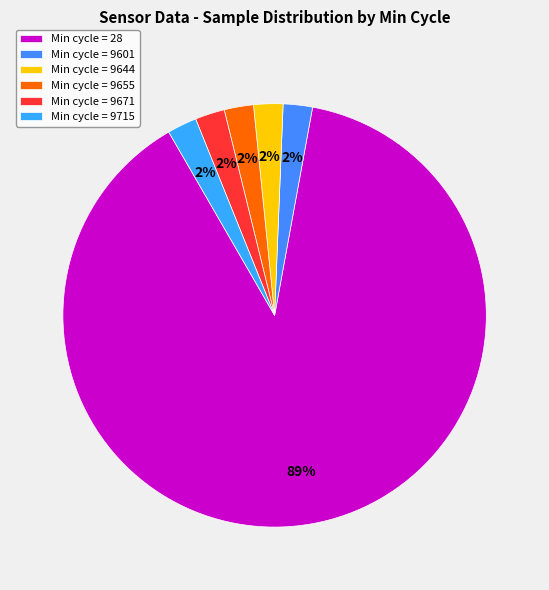

Is there a majority slice in this chart?

Yes